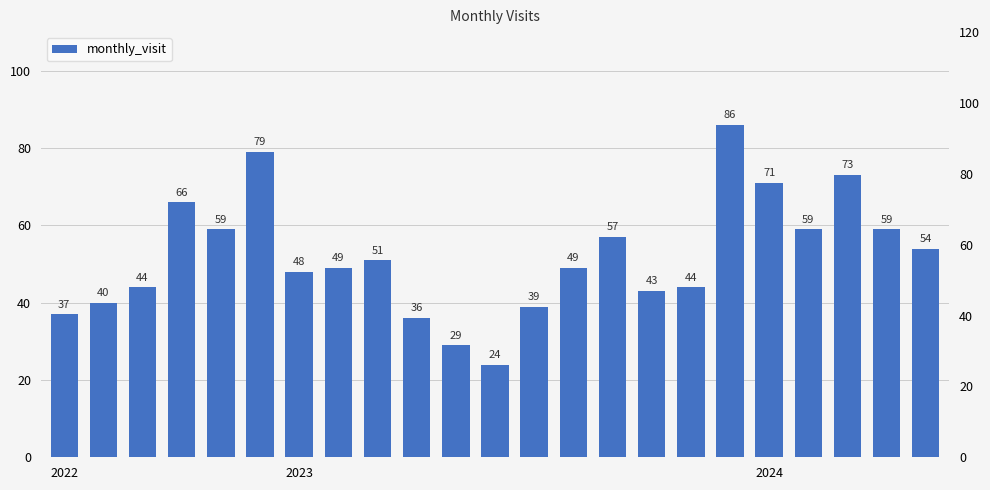

What is the value of the 3rd bar from the left?

44